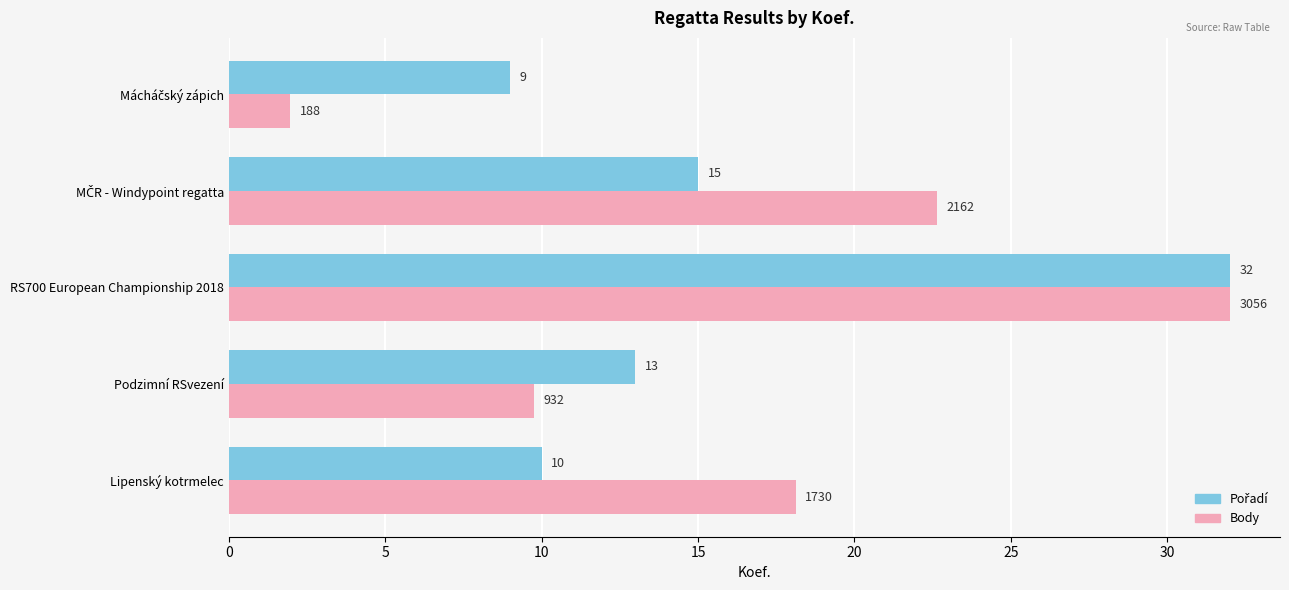

At how many categories does at least one series exceed 16?

3